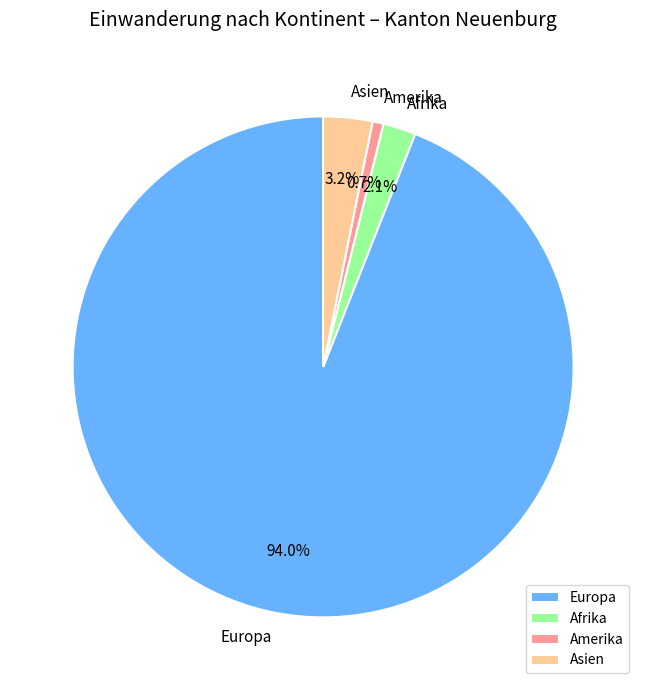

What percentage is the Afrika slice, to the nearest percent?

2%